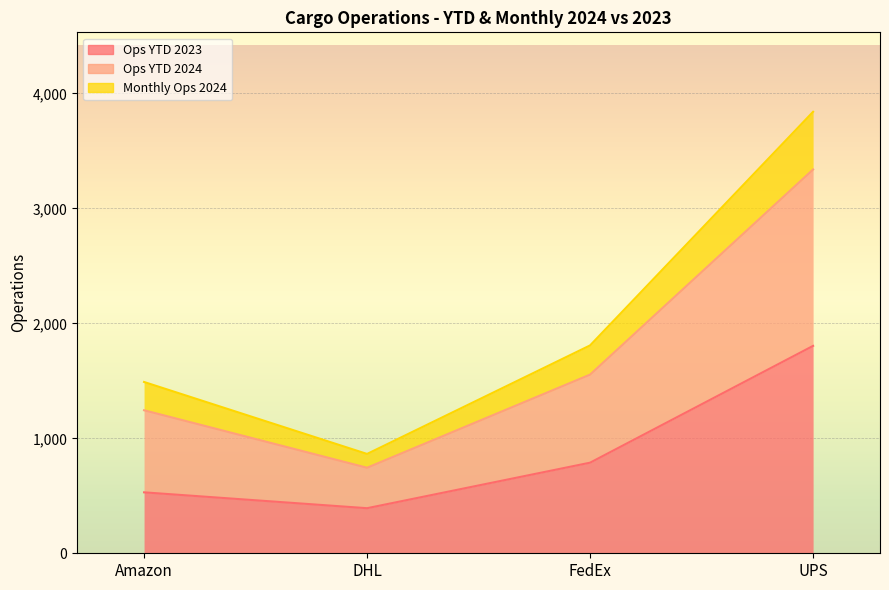

Between Amazon and UPS, which is larger?

UPS